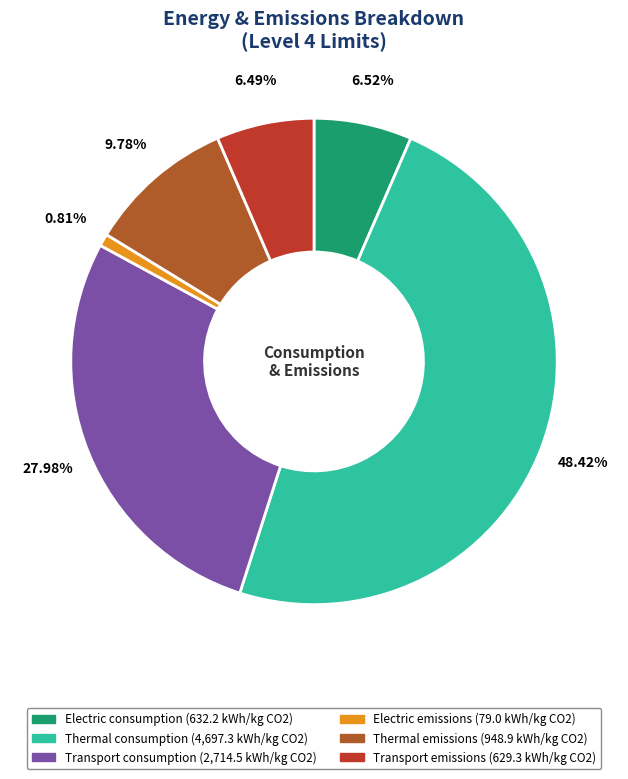

To the nearest percent, what percentage of the pie is Thermal emissions?

10%